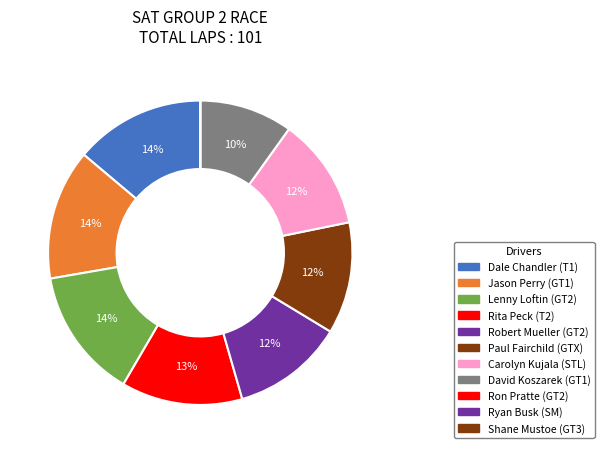

How many segments does this pie chart have?

11